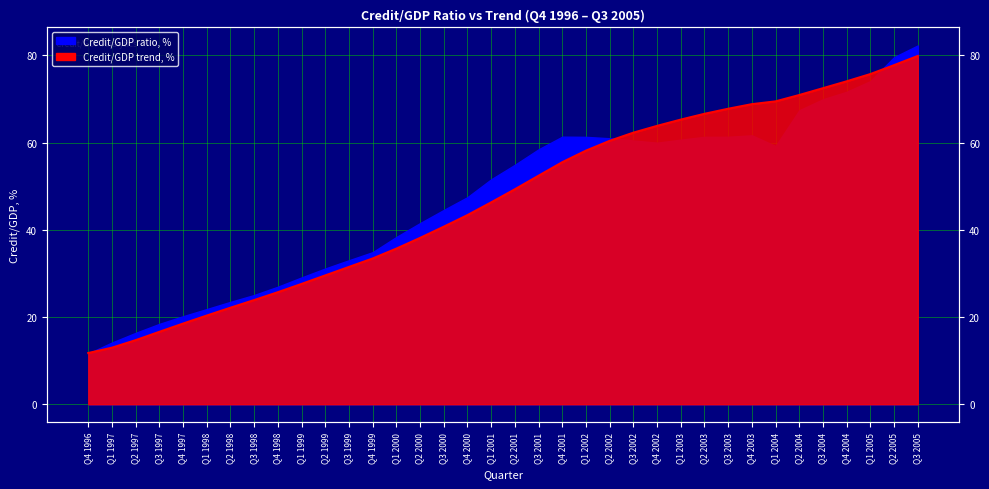

Which category has the lowest value across all series?

Q4 1996